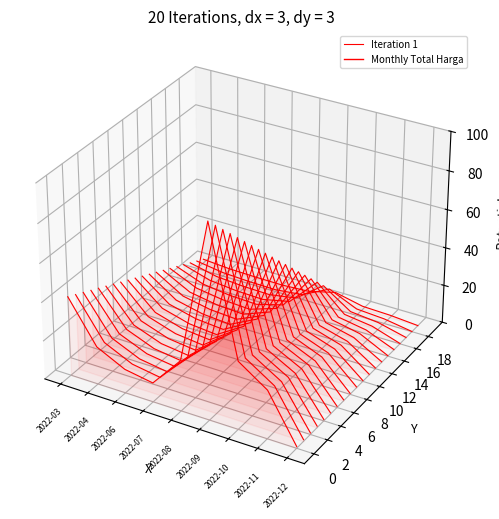

At which category does the data reach its first local valley?

2022-07